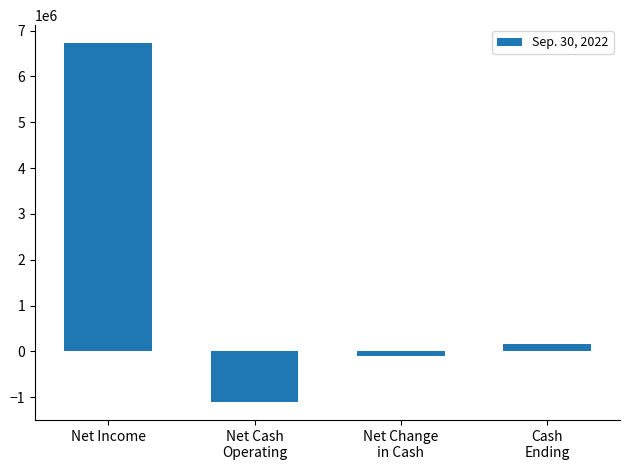

Rank the categories by value from lowest to highest.

Net Cash
Operating, Net Change
in Cash, Cash
Ending, Net Income